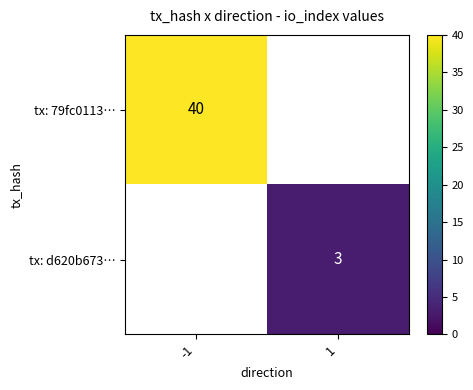

True or false: tx: d620b673… has a value of 1.5 at 1.

False